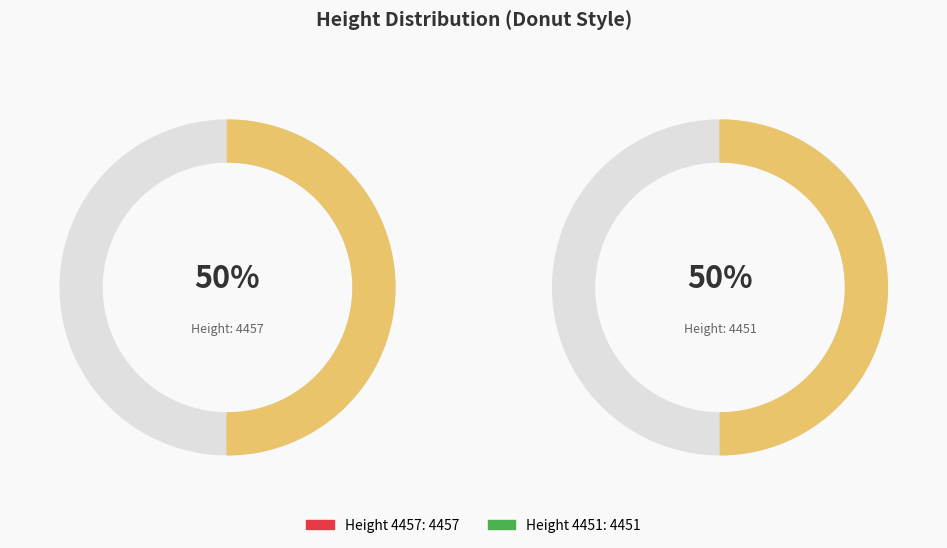

Count the number of slices in the pie.

2